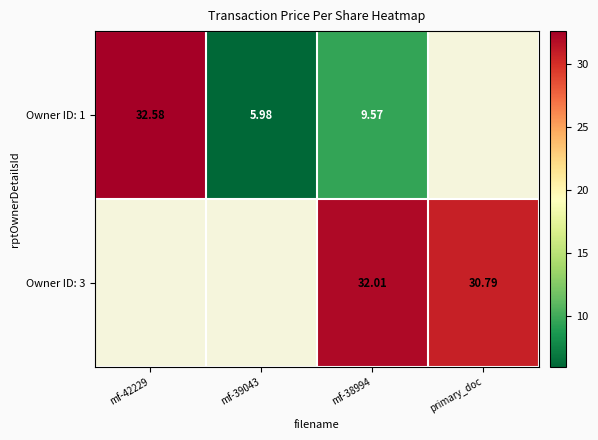

Is the value of Owner ID: 3 at mf-38994 greater than the value of Owner ID: 1 at mf-39043?

Yes